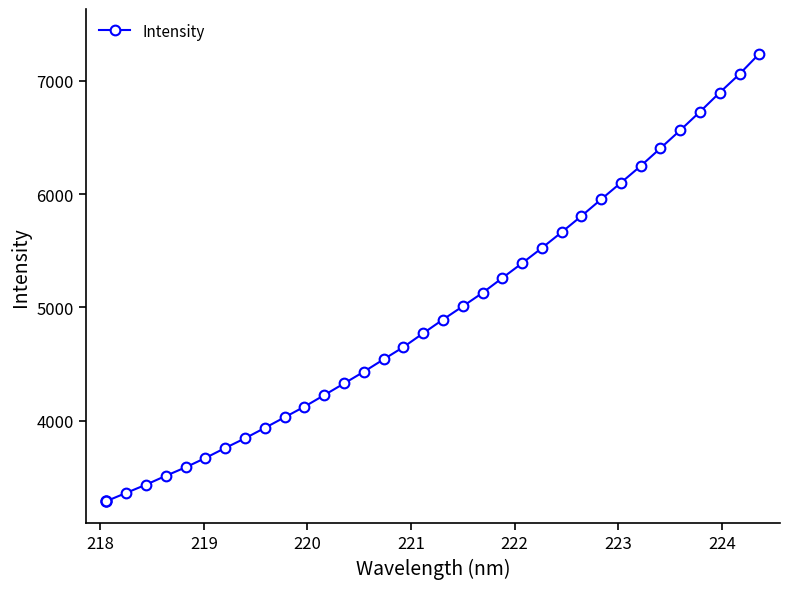

What is the sum of all values?

169355.5